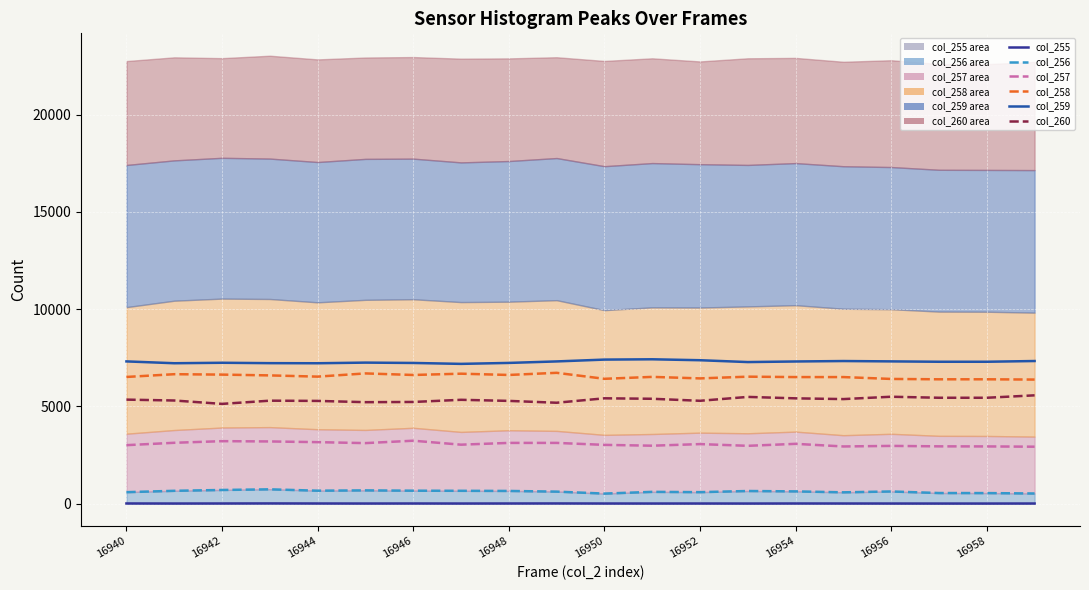

The value of col_257 (line) at 11 is 1554. True or false?

False